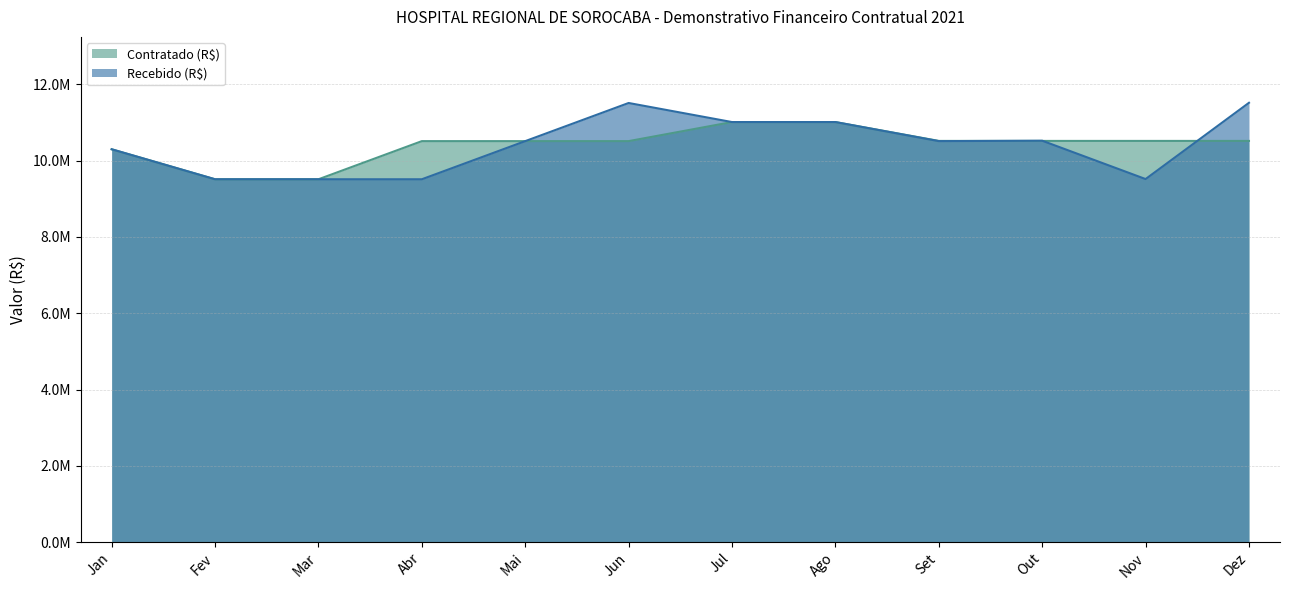

What are all the series names shown in the legend?

Contratado (R$), Recebido (R$)